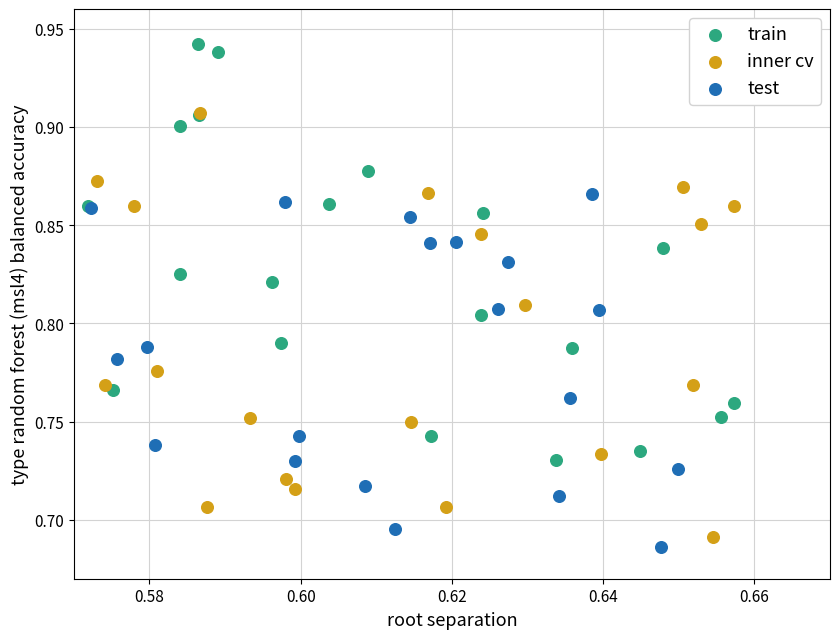

Which series reaches the maximum Y coordinate?

train